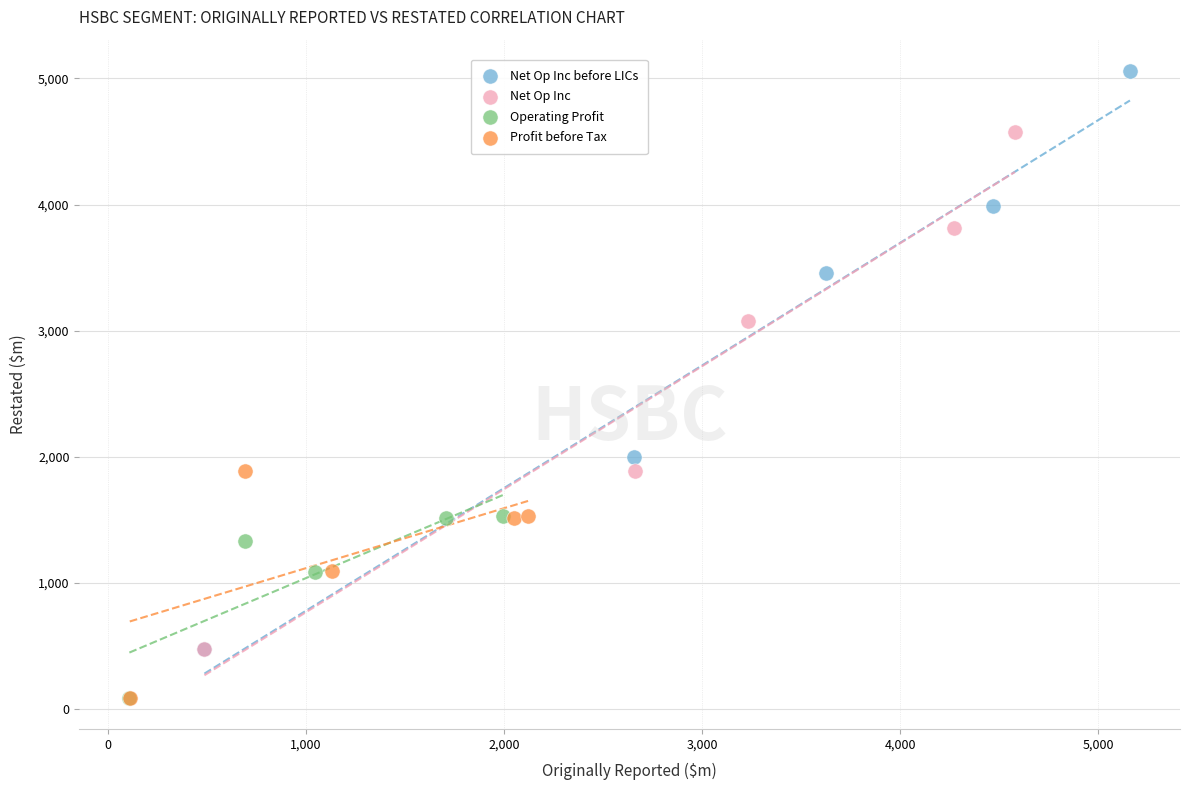

Which series has the largest Y range (max minus min)?

Net Op Inc before LICs